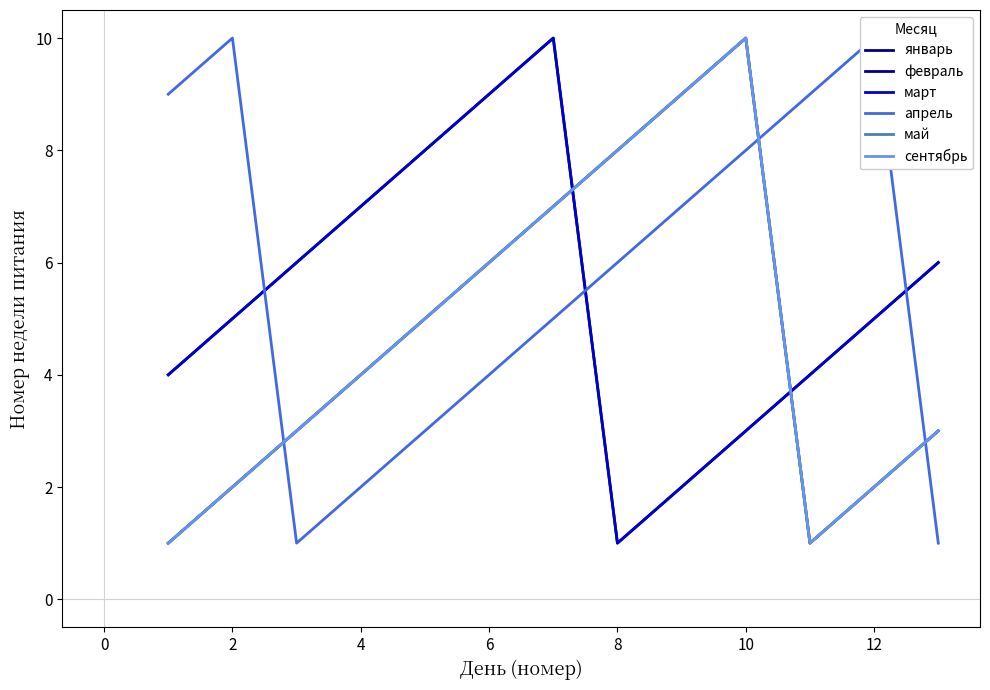

Rank the series at 10 from highest to lowest value.

январь, май, сентябрь, апрель, февраль, март